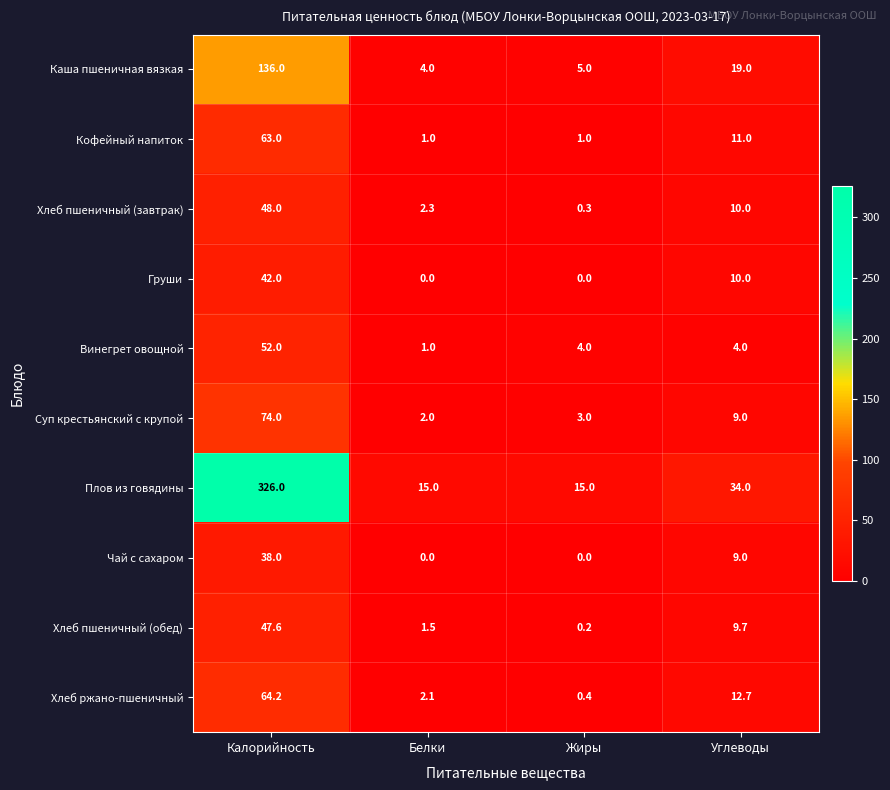

At which category is the sum across all series the highest?

Калорийность